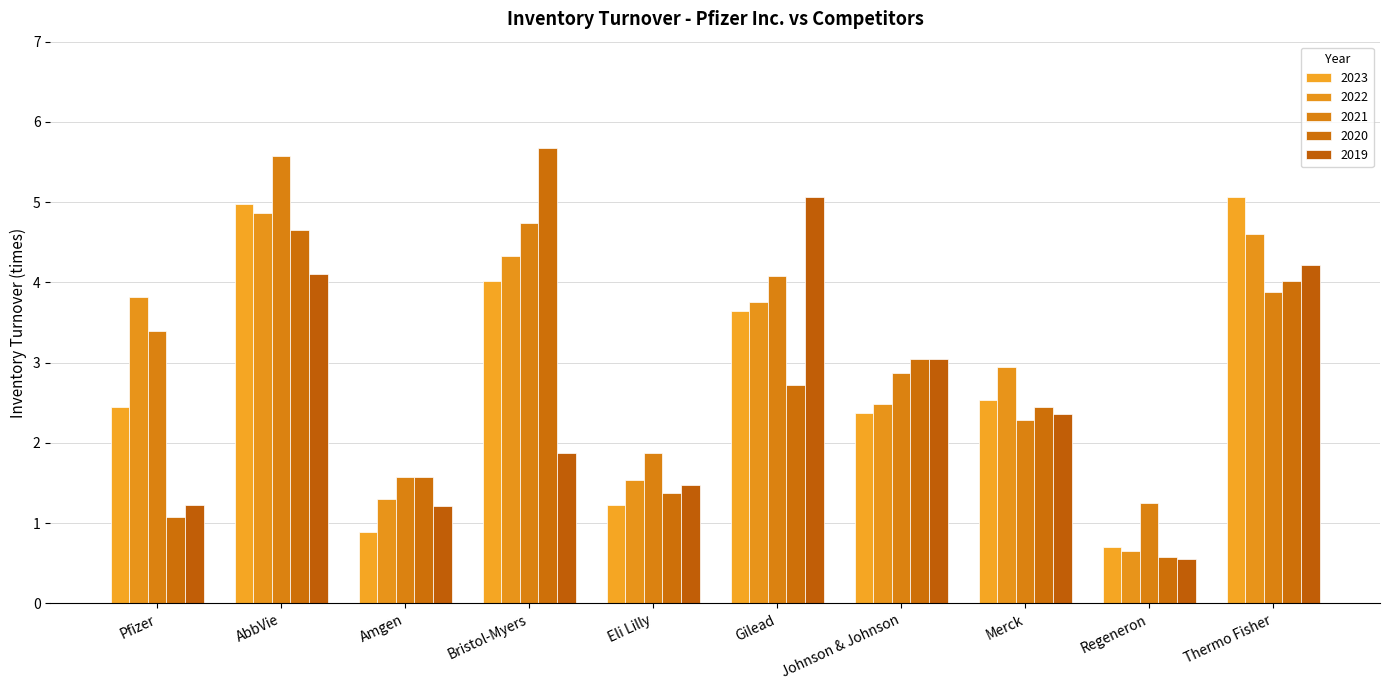

What position from the right is Johnson & Johnson?

4